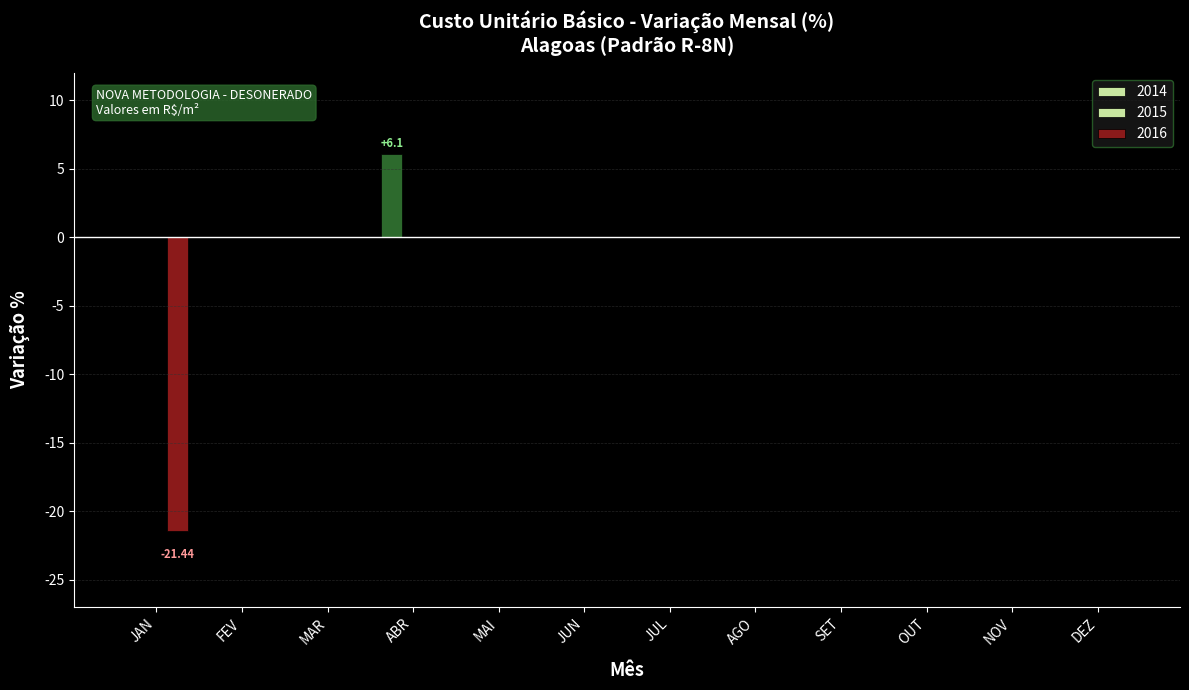

How many groups of bars are there?

12